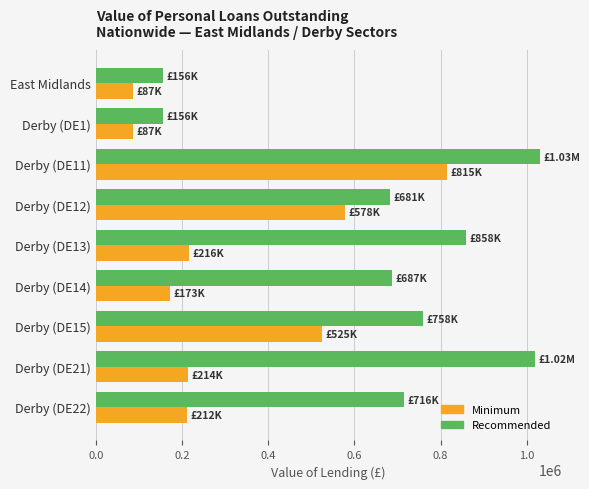

Which series changed the most between Derby (DE1) and Derby (DE12)?

Recommended